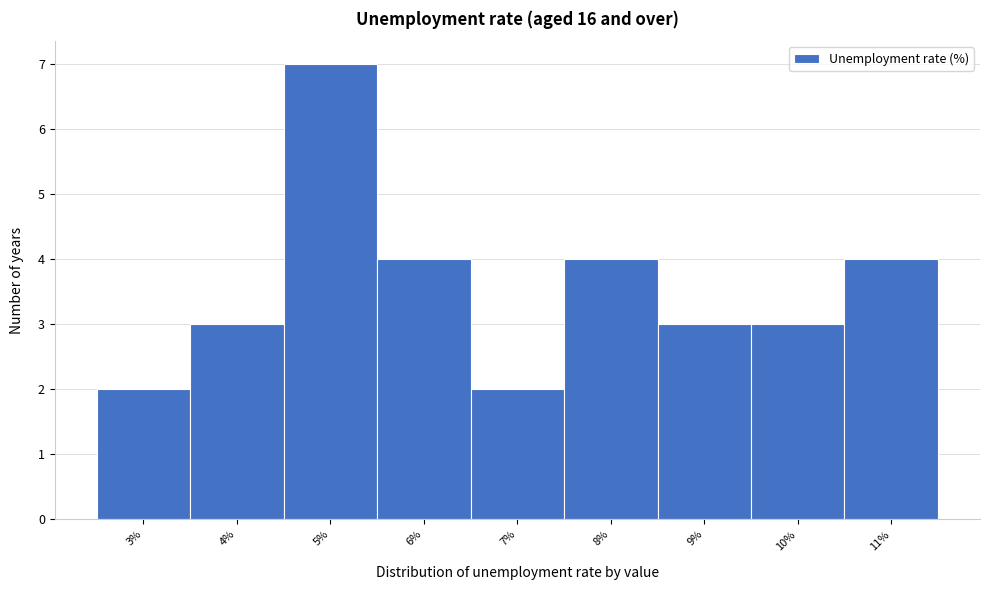

Reading left to right, list all the values displayed in this chart.

2	3	7	4	2	4	3	3	4